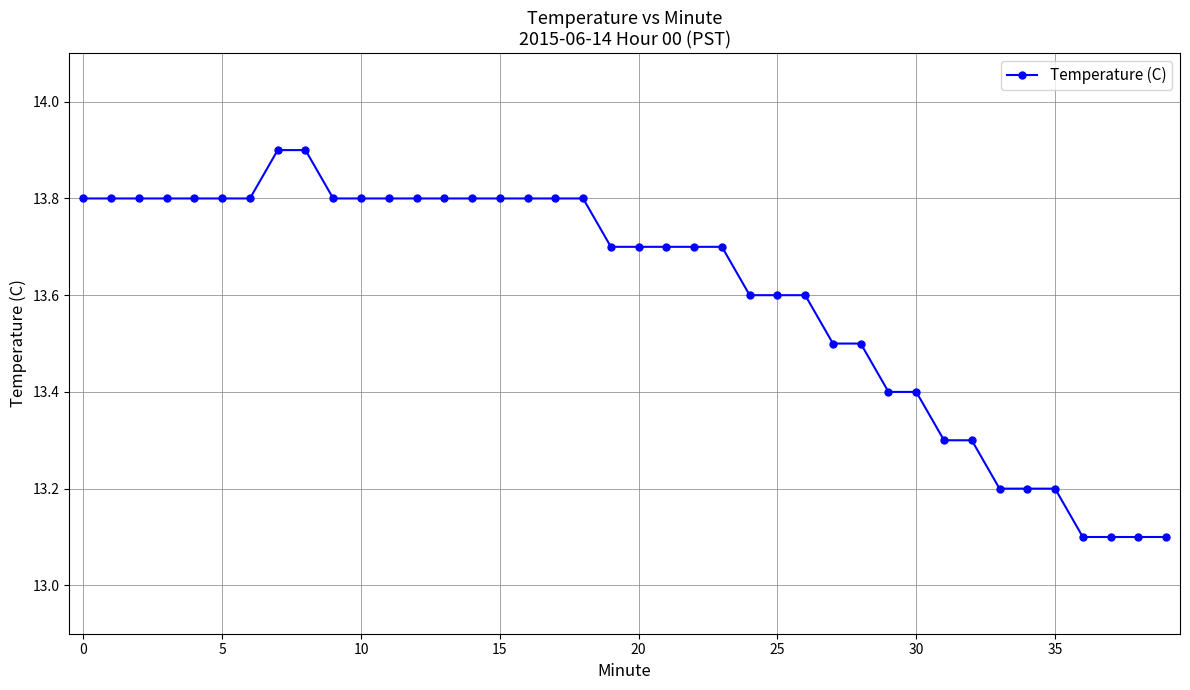

What is the difference between the second highest and minimum values?

0.8